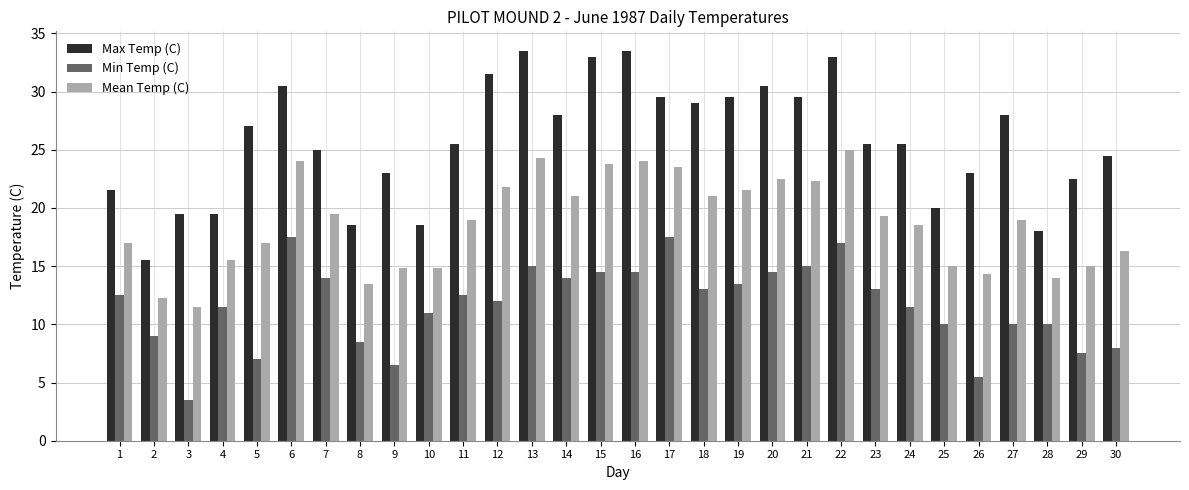

The Min Temp (C) series shows 6.1 at 17. True or false?

False